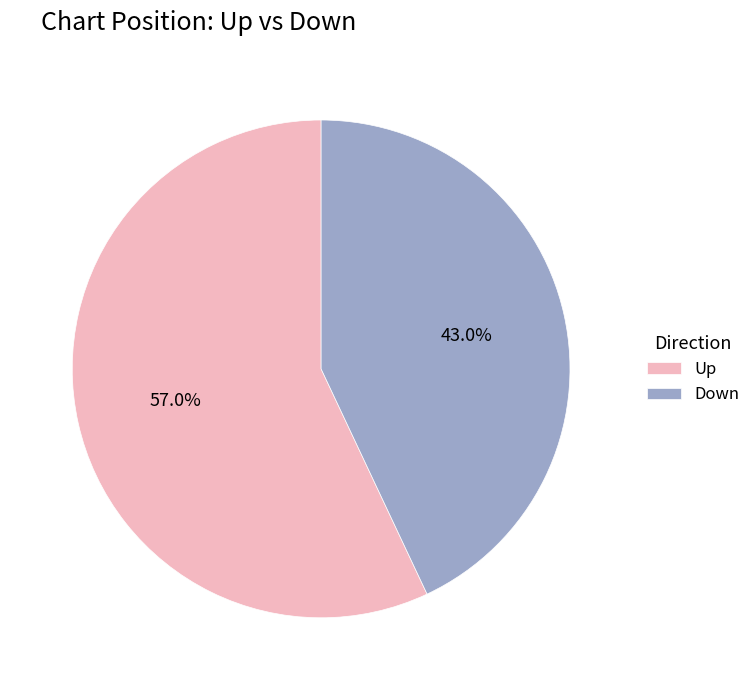

Does any single category account for the majority?

Yes